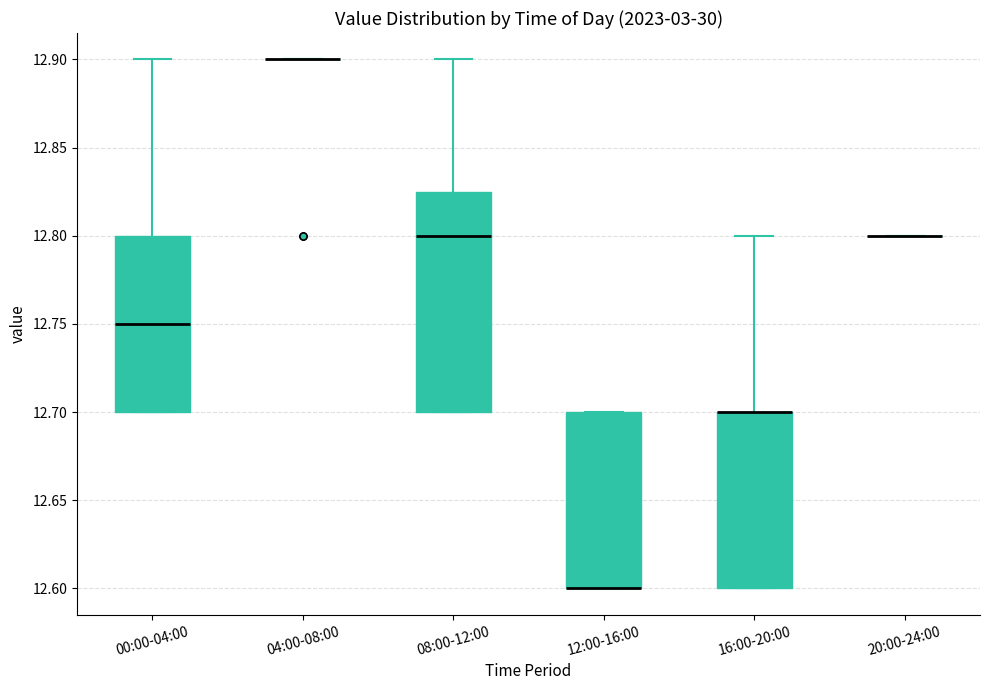

Reading left to right, transcribe this box plot: for each box, give where its median line is, the range the box spans, and where its two whiskers end, as read against the y-axis. The values are not printed on the chart, so give them approximately, as read against the axis.

00:00-04:00: median 12.750, box 12.700 to 12.800, whiskers 12.700 to 12.900
04:00-08:00: box collapsed to a line at 12.900, whiskers 12.900 to 12.900
08:00-12:00: median 12.800, box 12.700 to 12.825, whiskers 12.700 to 12.900
12:00-16:00: median 12.600 (drawn on the box's lower edge), box 12.600 to 12.700, whiskers 12.600 to 12.700
16:00-20:00: median 12.700 (drawn on the box's upper edge), box 12.600 to 12.700, whiskers 12.600 to 12.800
20:00-24:00: box collapsed to a line at 12.800, whiskers 12.800 to 12.800